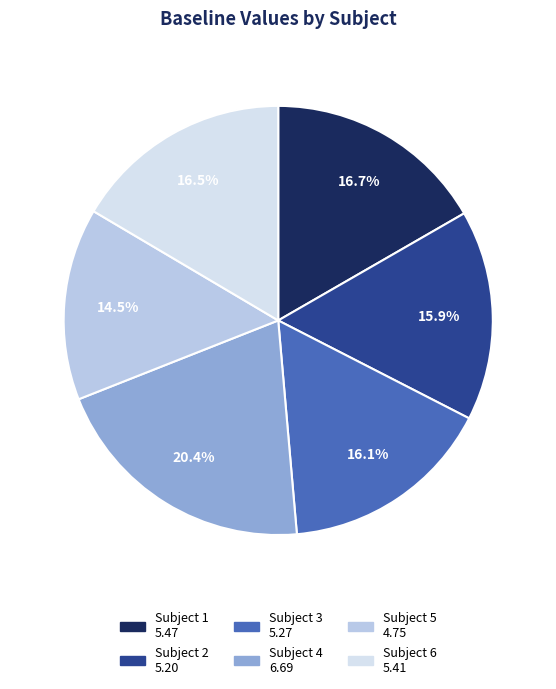

To the nearest percent, what is the combined percentage of Subject 2 and Subject 1?

33%